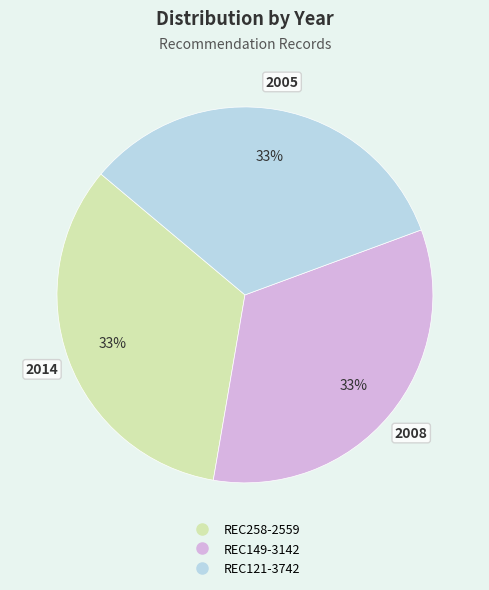

Is REC149-3142 the majority of the pie?

No